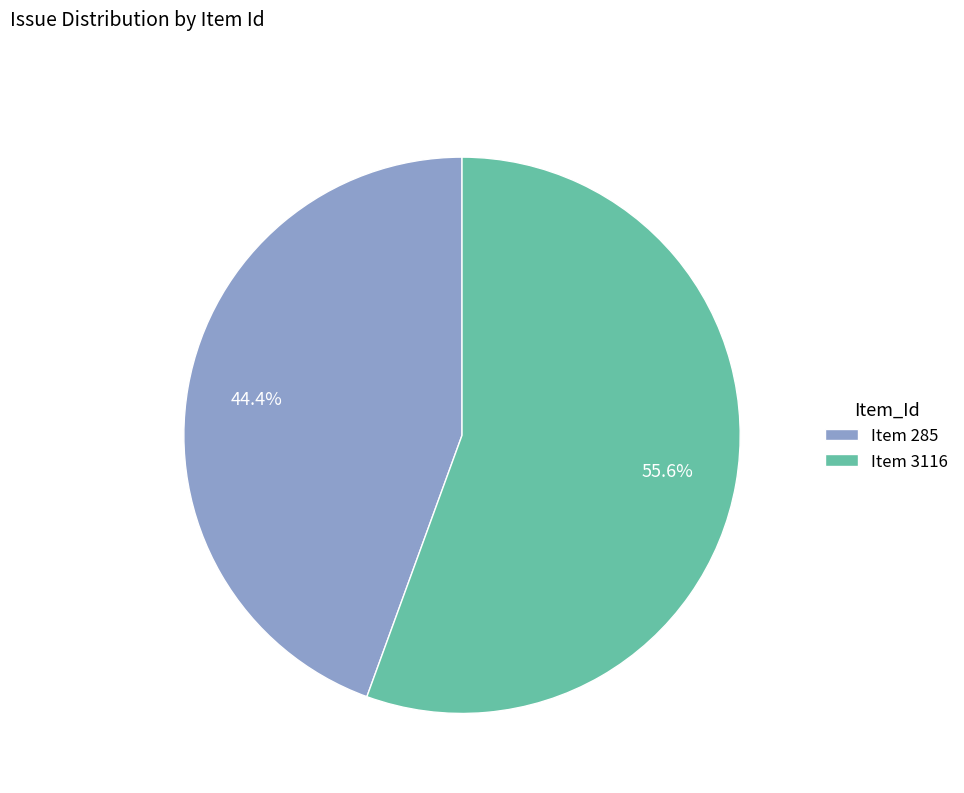

What is the ratio of the value at Item 285 to the value at Item 3116?

0.8